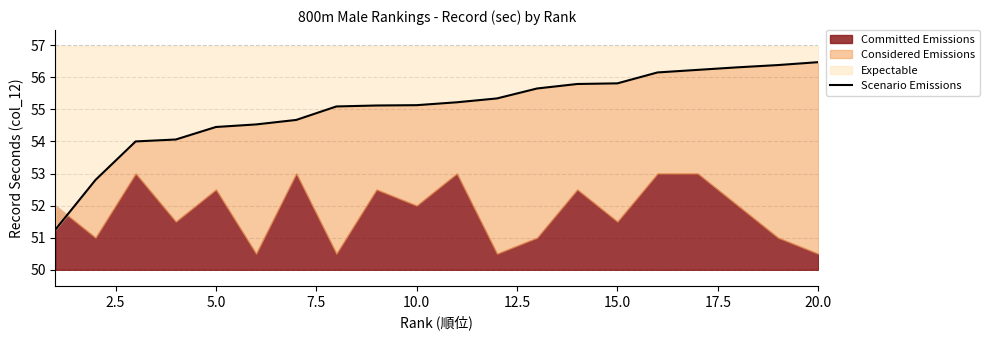

What is the difference between the maximum and minimum values?

5.2